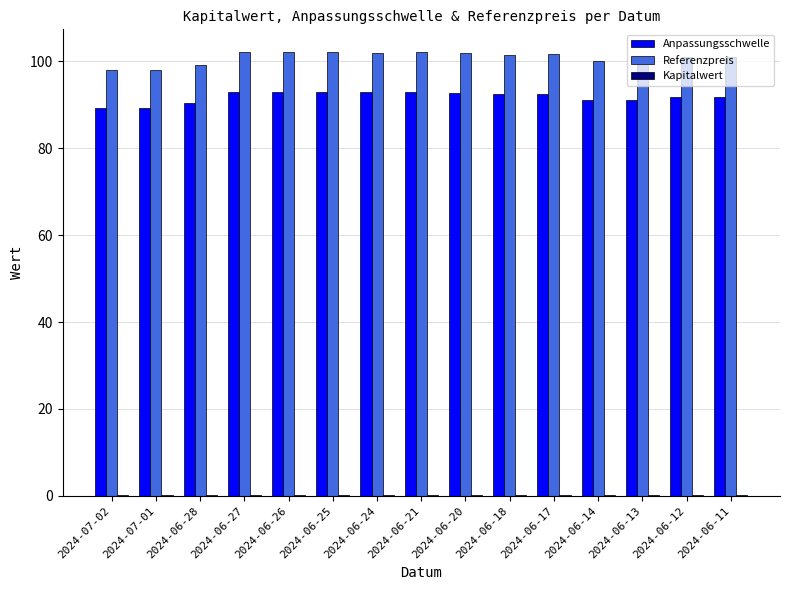

What is the maximum value shown in the chart?

102.2